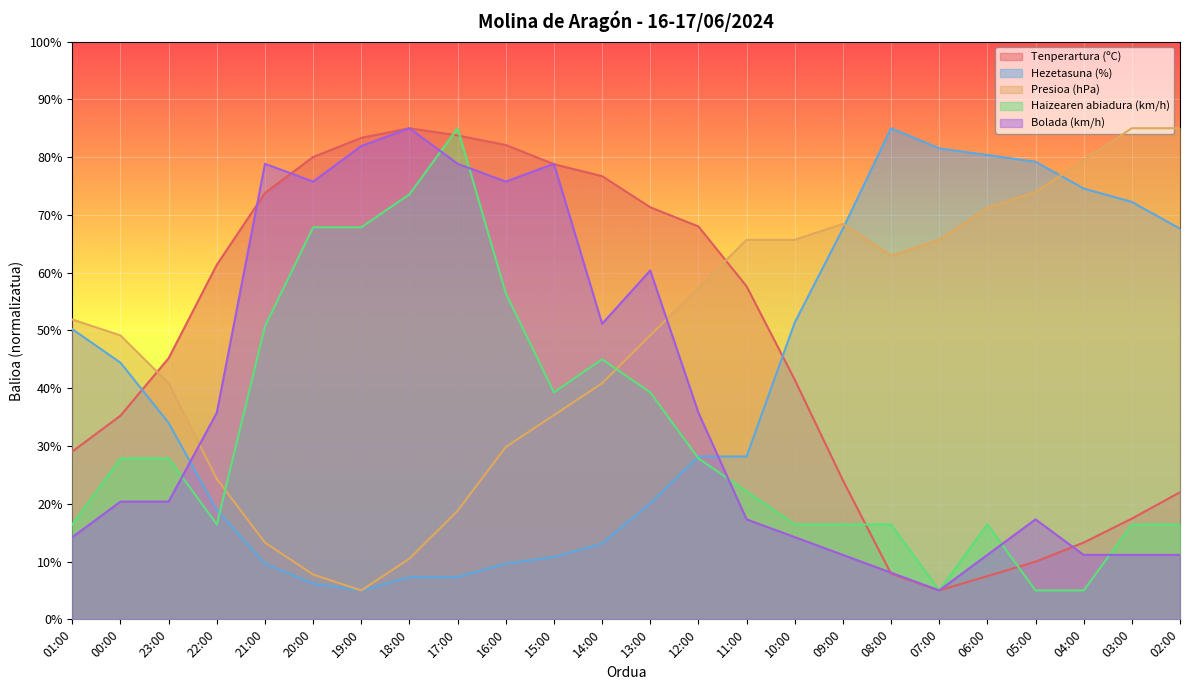

What is the maximum value for Haizearen abiadura (km/h)?

85.0